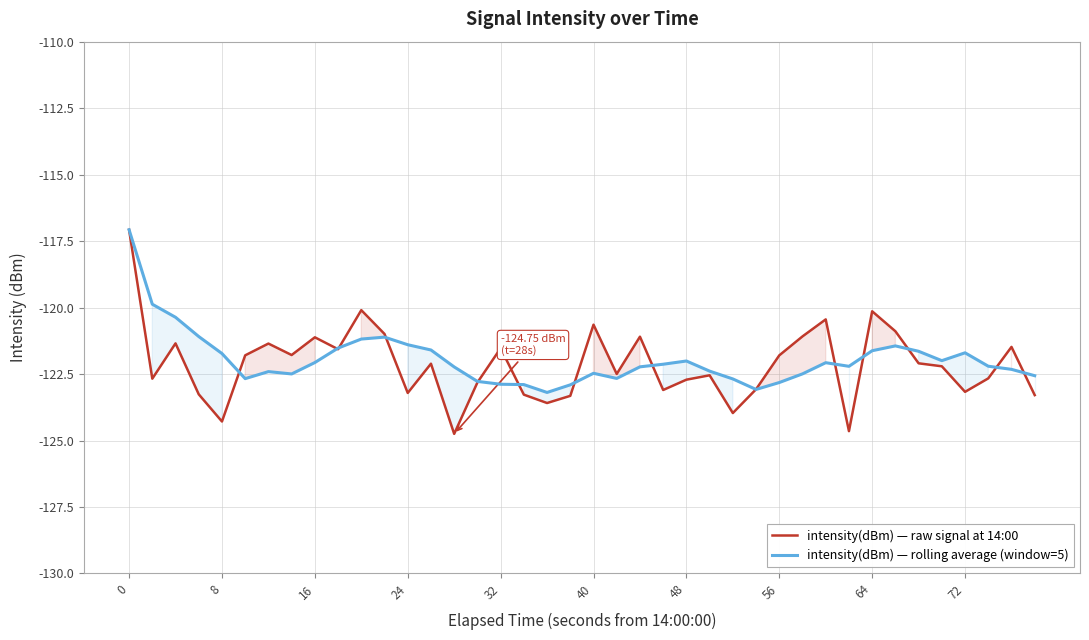

How many lines are shown in the chart?

2